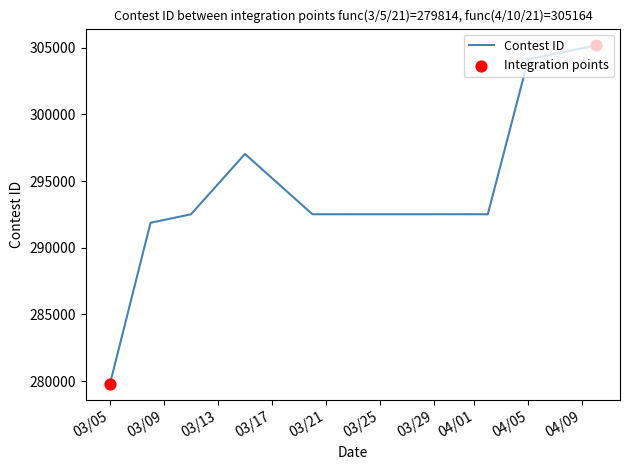

What is the minimum value shown in the chart?

279814